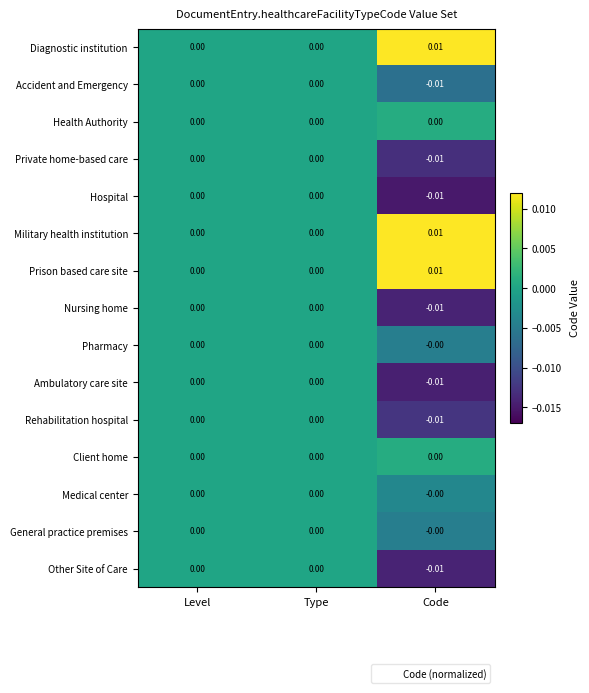

At which category does the chart reach its minimum across all series?

Code